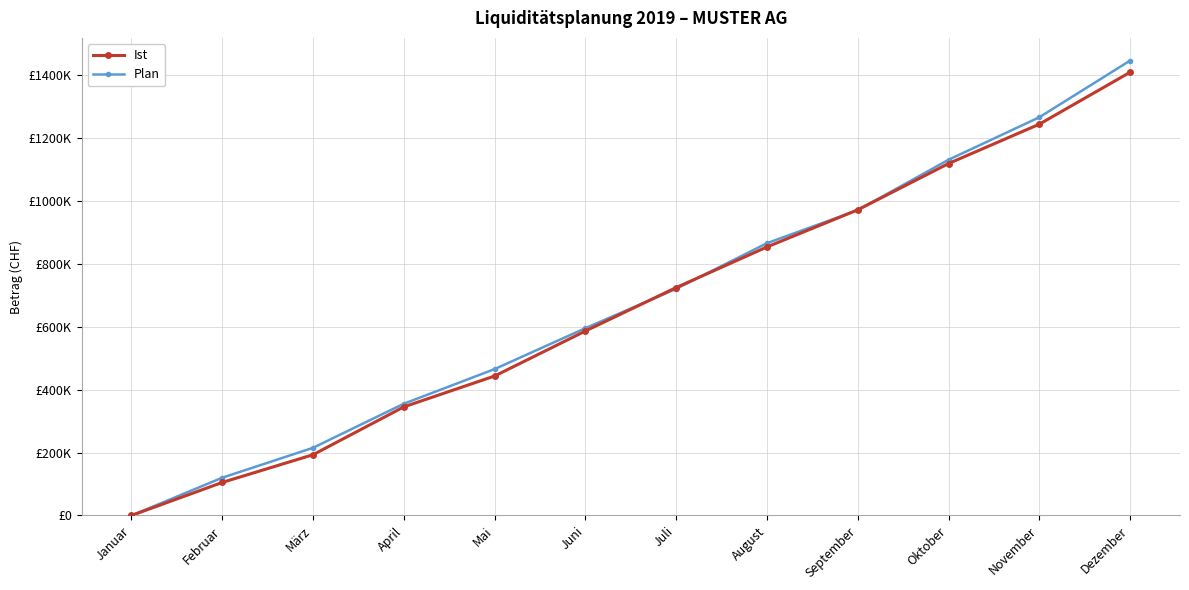

Reading left to right, transcribe all the data shown in this chart.

Ist: Januar=0	Februar=105000	März=193000	April=345000	Mai=443000	Juni=586000	Juli=724000	August=853000	September=971000	Oktober=1118000	November=1243000	Dezember=1408000
Plan: Januar=0	Februar=120000	März=215000	April=355000	Mai=465000	Juni=595000	Juli=720000	August=865000	September=970000	Oktober=1130000	November=1265000	Dezember=1445000